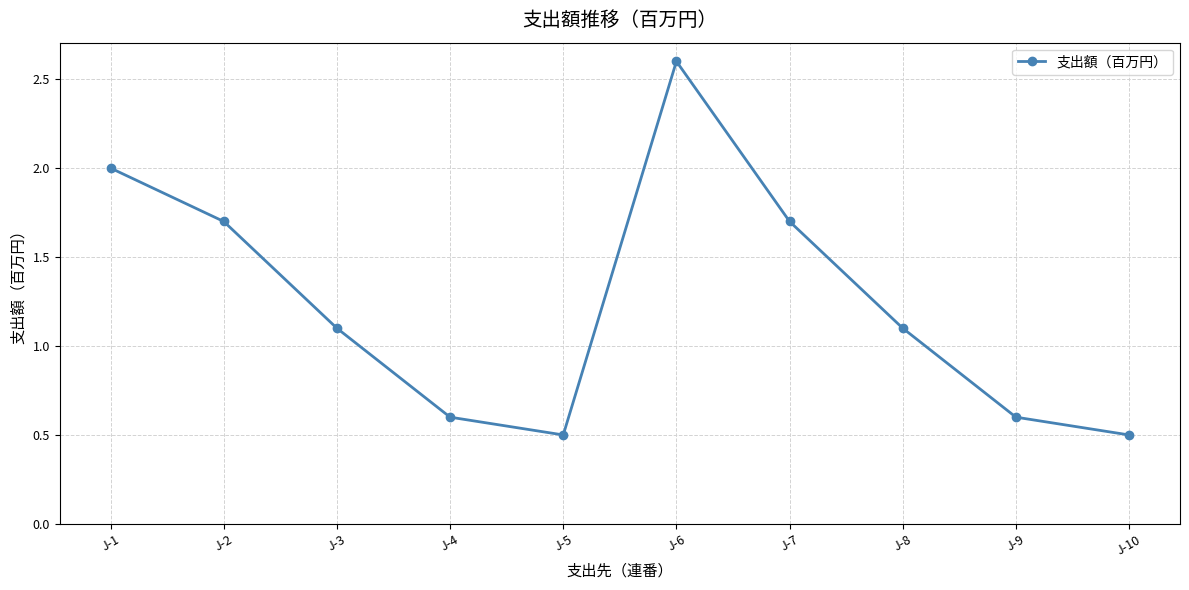

Reading left to right, transcribe all the data shown in this chart.

2.0	1.7	1.1	0.6	0.5	2.6	1.7	1.1	0.6	0.5